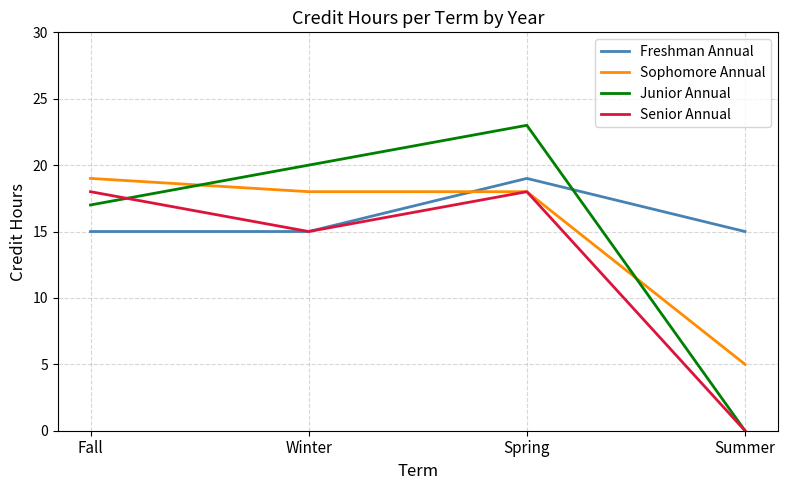

True or false: Sophomore Annual has a value of 19 at Fall.

True